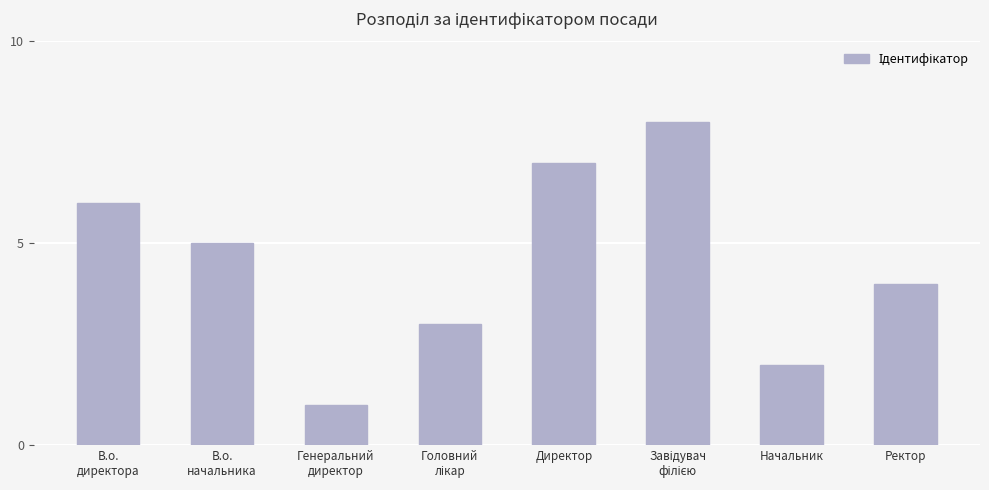

Reading left to right, extract all data points from this chart.

6	5	1	3	7	8	2	4